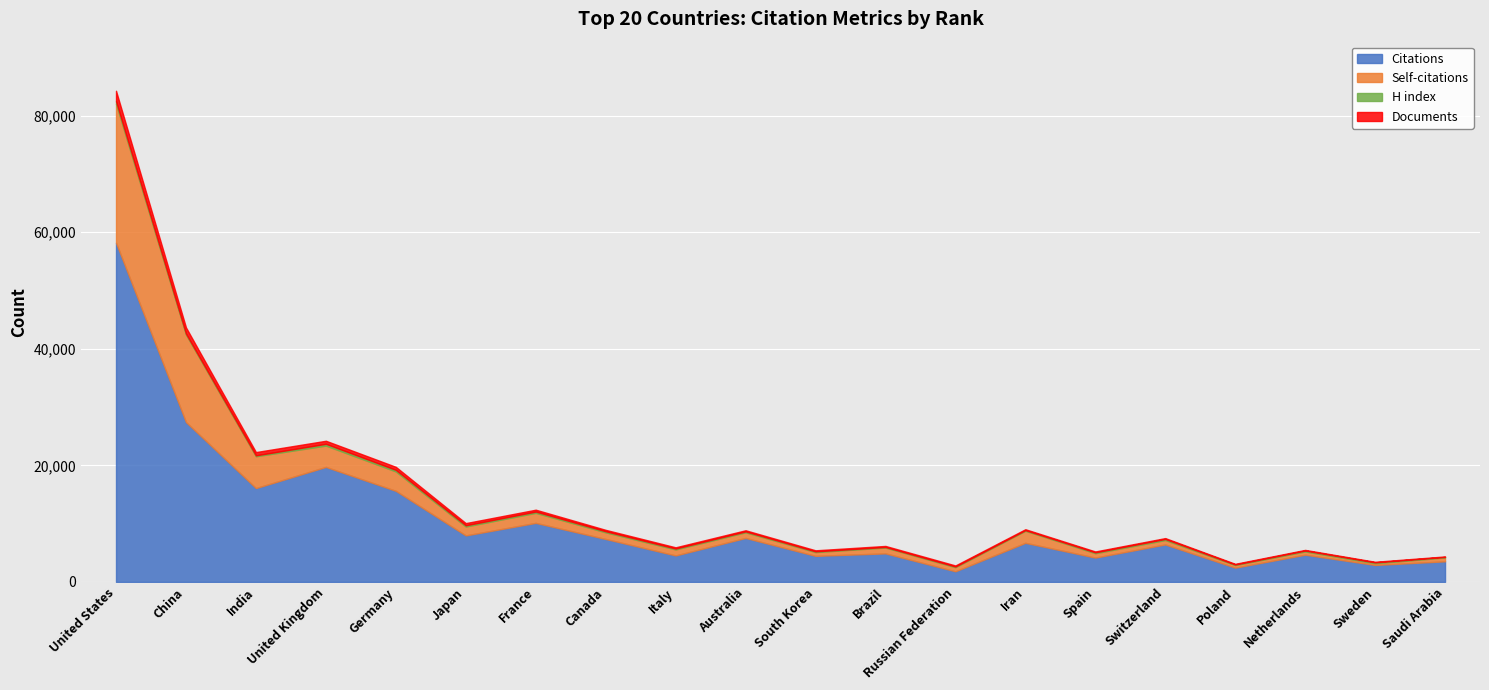

The Self-citations series shows 3659 at United Kingdom. True or false?

True